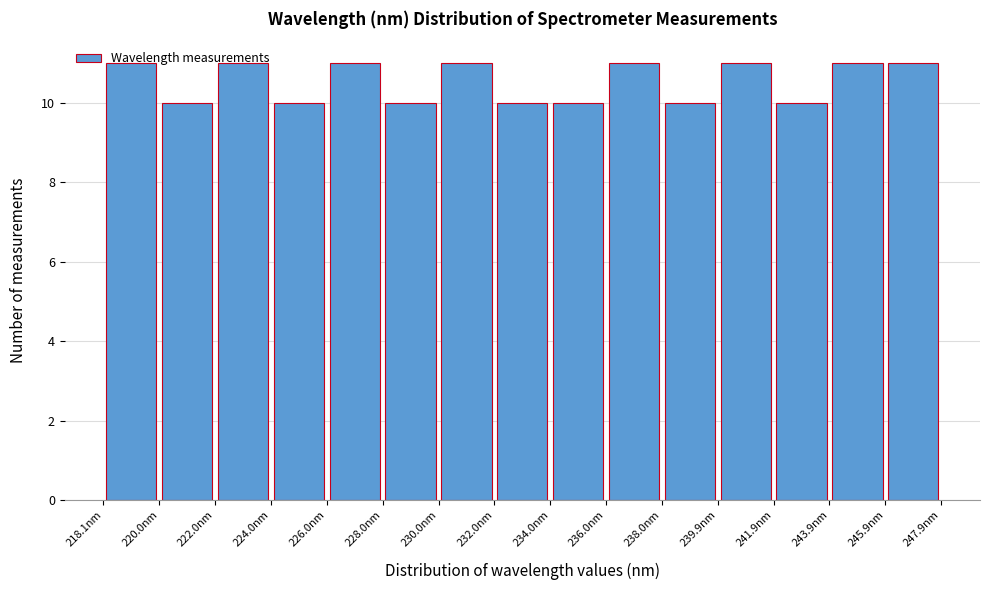

Reading left to right, transcribe this chart: for each bar, give the range it covers on the x-axis and its height. Neither the bar edges nor the heights are printed on the chart, so give them approximately, as read against the axes.

218.0 to 220.0: 11
220.0 to 222.0: 10
222.0 to 224.0: 11
224.0 to 226.0: 10
226.0 to 228.0: 11
228.0 to 230.0: 10
230.0 to 232.0: 11
232.0 to 234.0: 10
234.0 to 236.0: 10
236.0 to 238.0: 11
238.0 to 240.0: 10
240.0 to 242.0: 11
242.0 to 244.0: 10
244.0 to 246.0: 11
246.0 to 247.8: 11